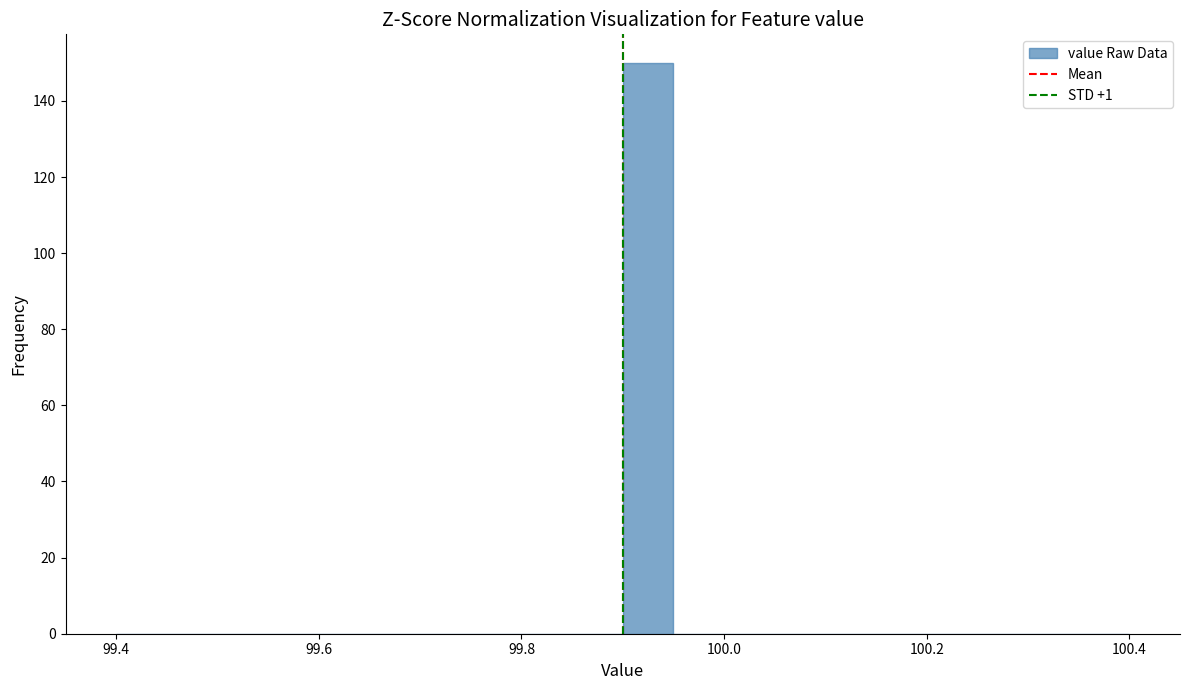

Read against the x-axis, roughly where is the centre of the tallest bar?

99.92